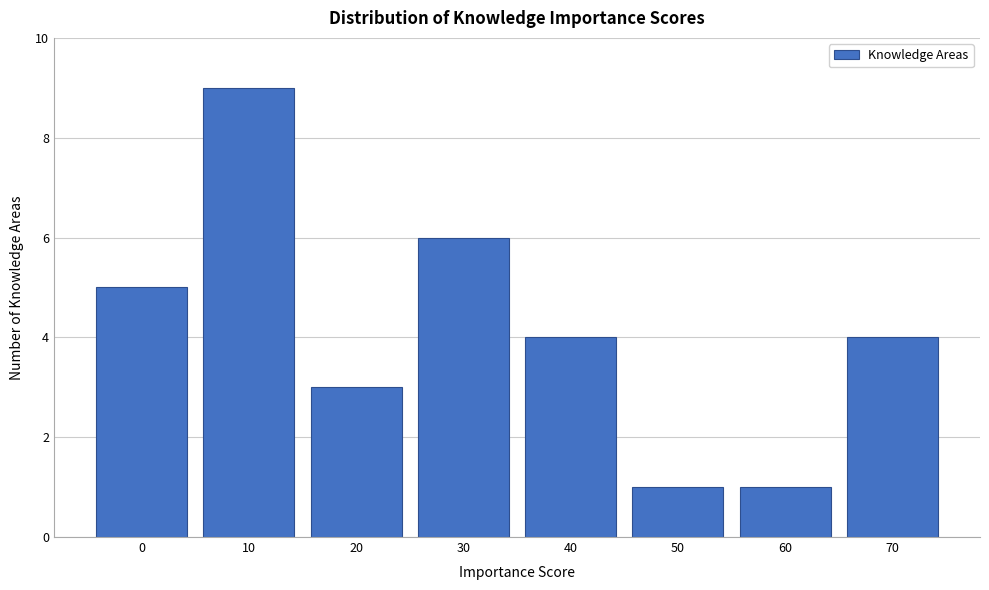

Reading left to right, transcribe all the data shown in this chart.

5	9	3	6	4	1	1	4